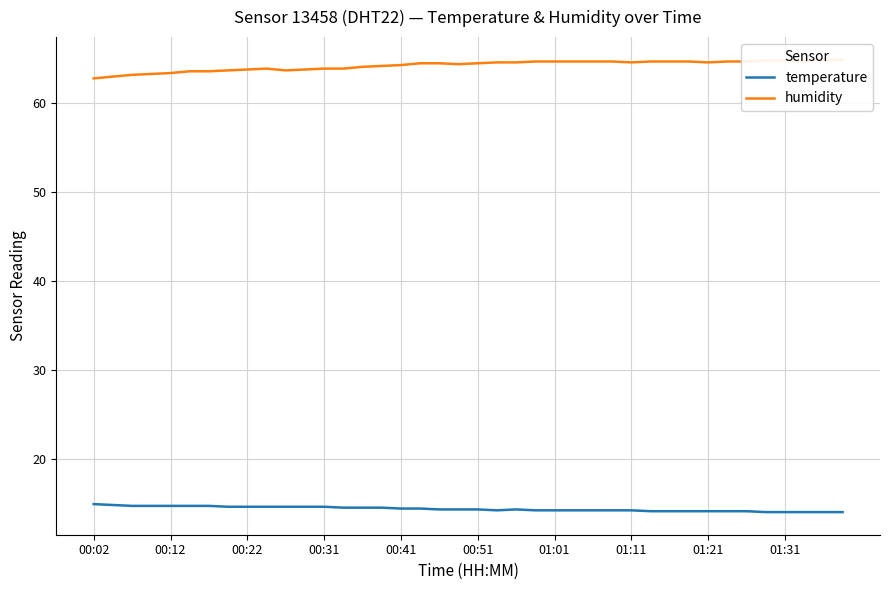

Count the number of categories in the chart.

40